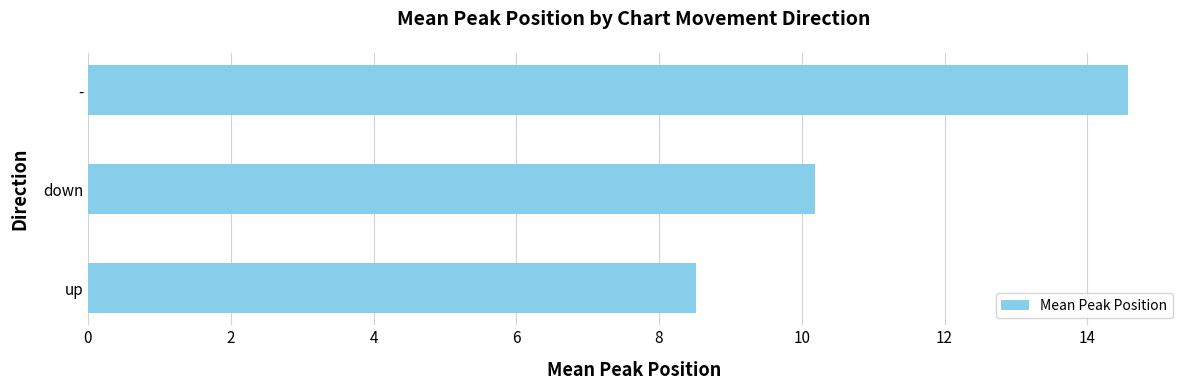

Reading bottom to top, transcribe all the data shown in this chart.

8.5	10.2	14.6